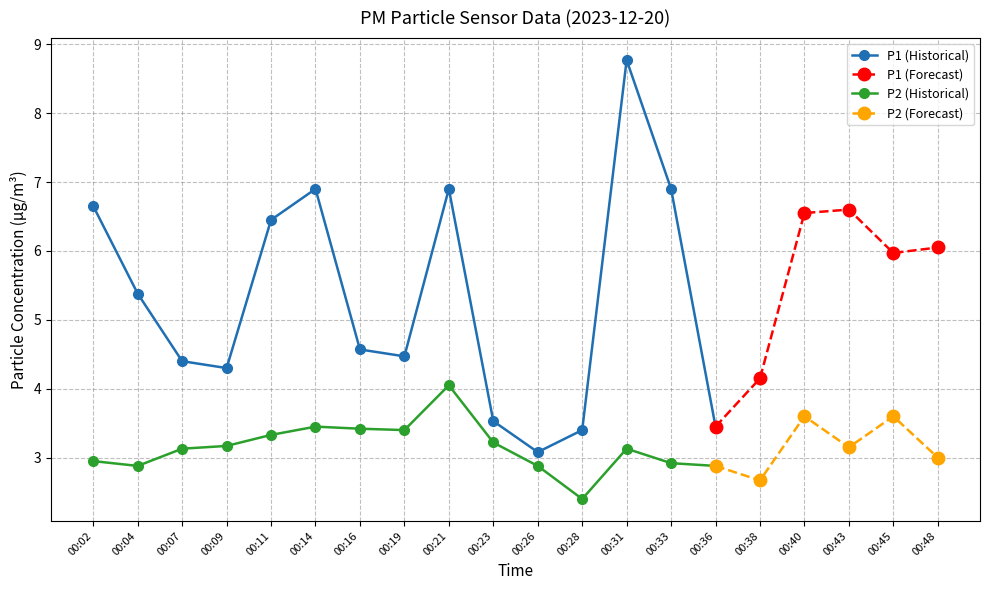

What is the difference between the highest and lowest values at 00:11?

3.1